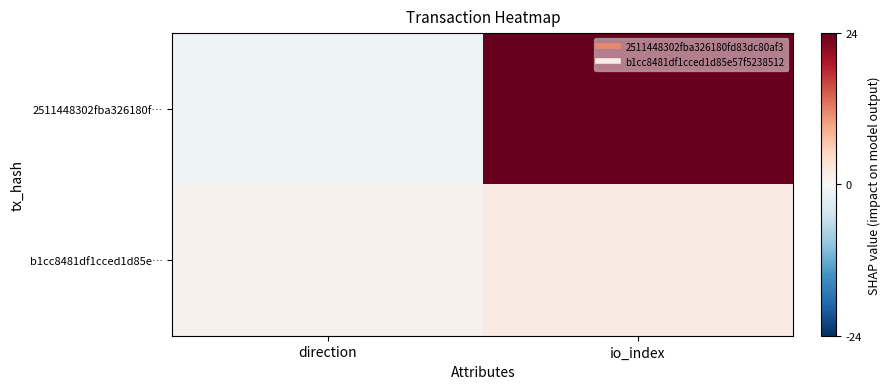

What is the maximum value shown in the chart?

24